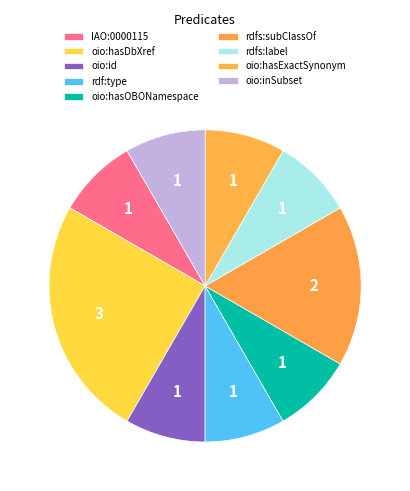

Approximately how many times larger is the value at oio:inSubset compared to oio:hasExactSynonym?

1.0